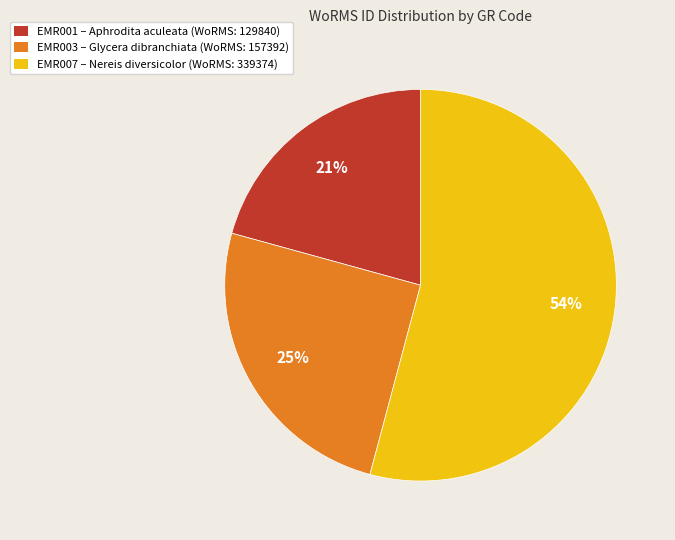

Is there any slice that represents more than half of the pie?

Yes